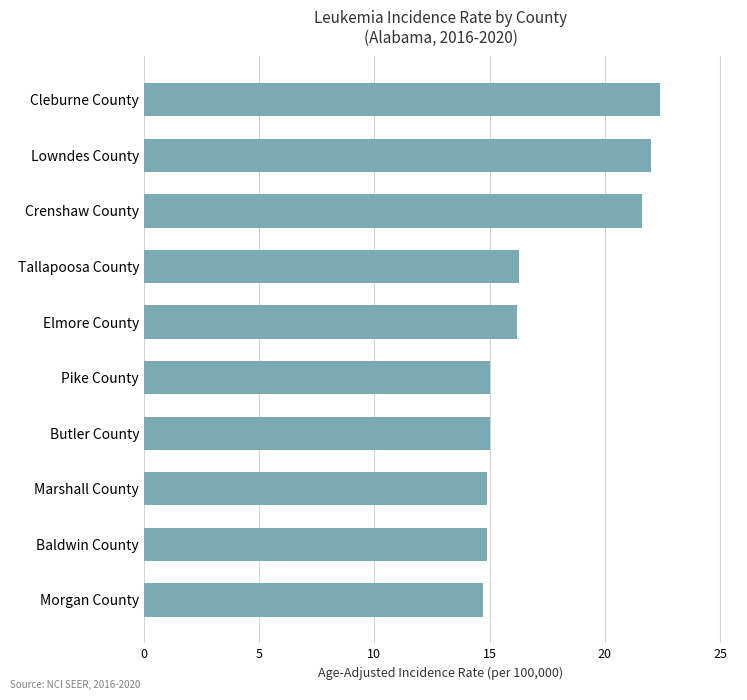

What is the label of the 7th bar from the bottom?

Tallapoosa County